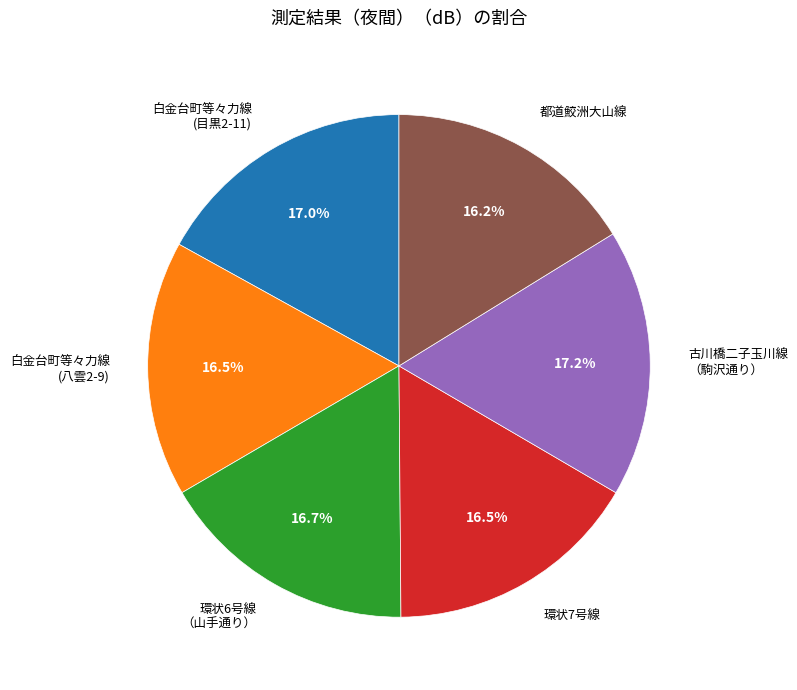

Approximately how many times larger is the value at 白金台町等々力線 (目黒2-11) compared to 都道鮫洲大山線?

1.0